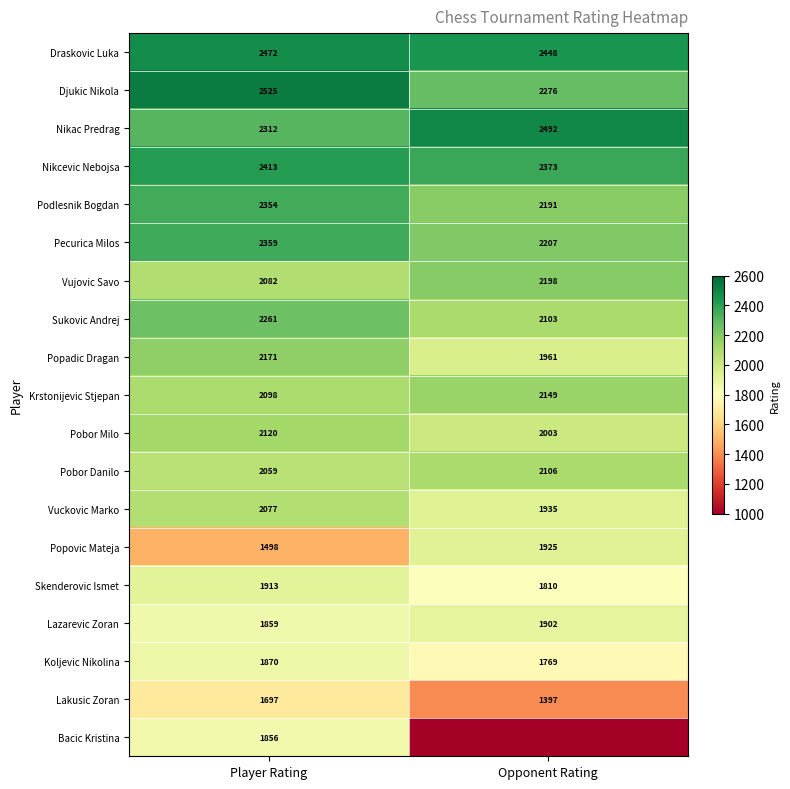

At which category is the sum across all series the highest?

Player Rating